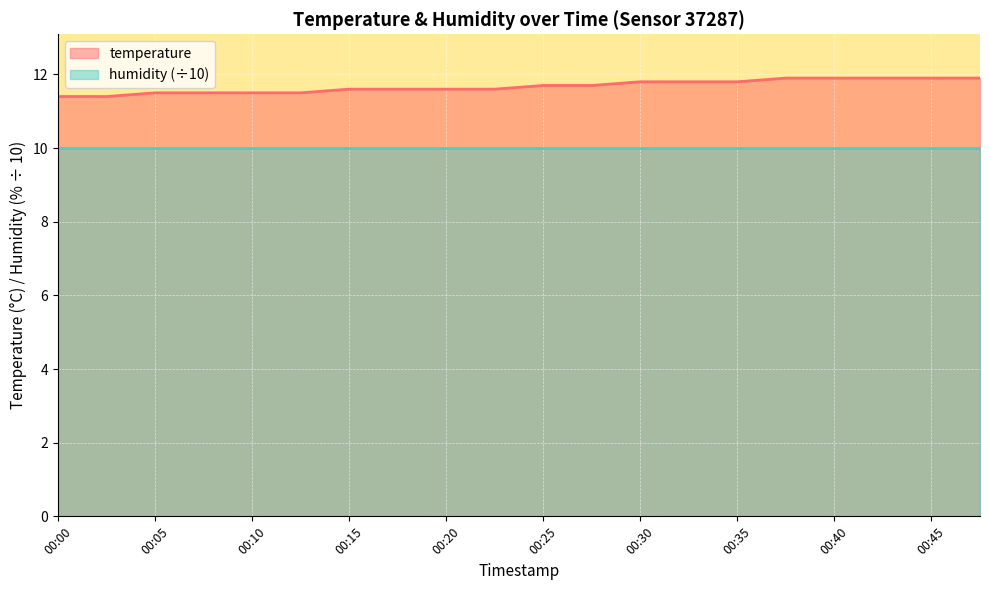

The value at 00:30 is 11.8. True or false?

True